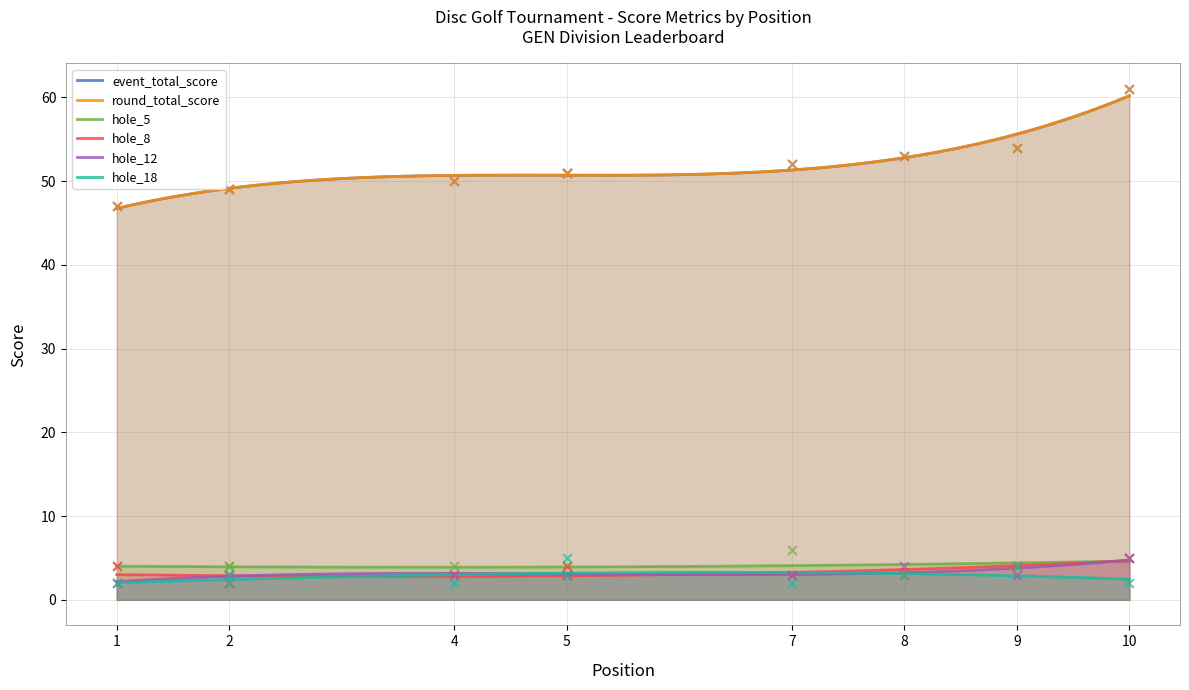

What is the total value across all series at 5?

116